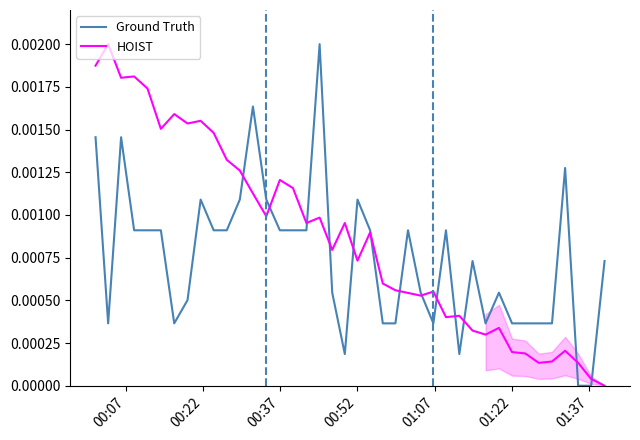

Which series has the widest spread of values?

Ground Truth